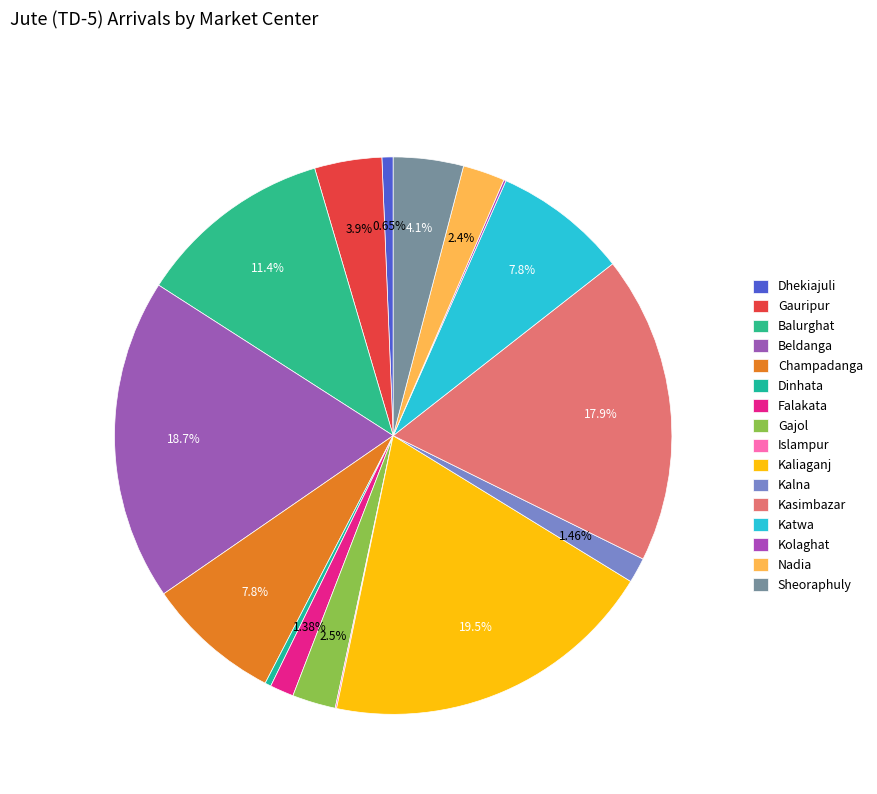

What is the change in value from Kasimbazar to Katwa?

-62.0